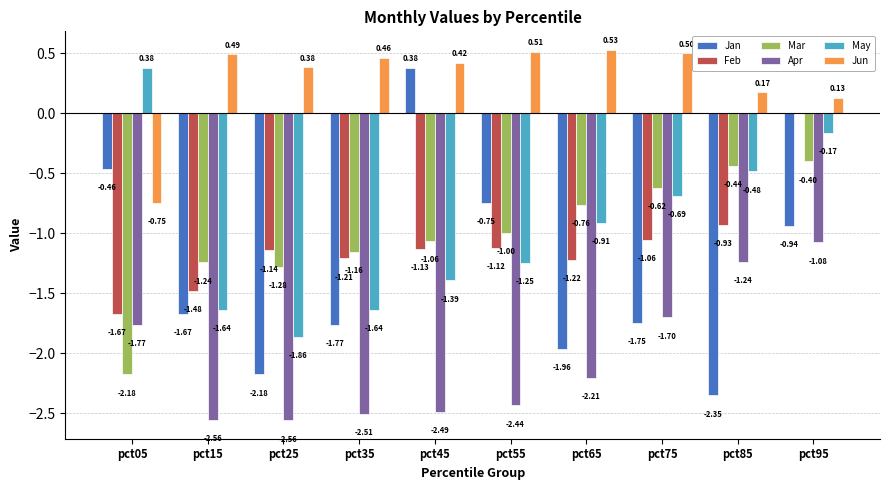

At which category is the sum across all series the highest?

pct95